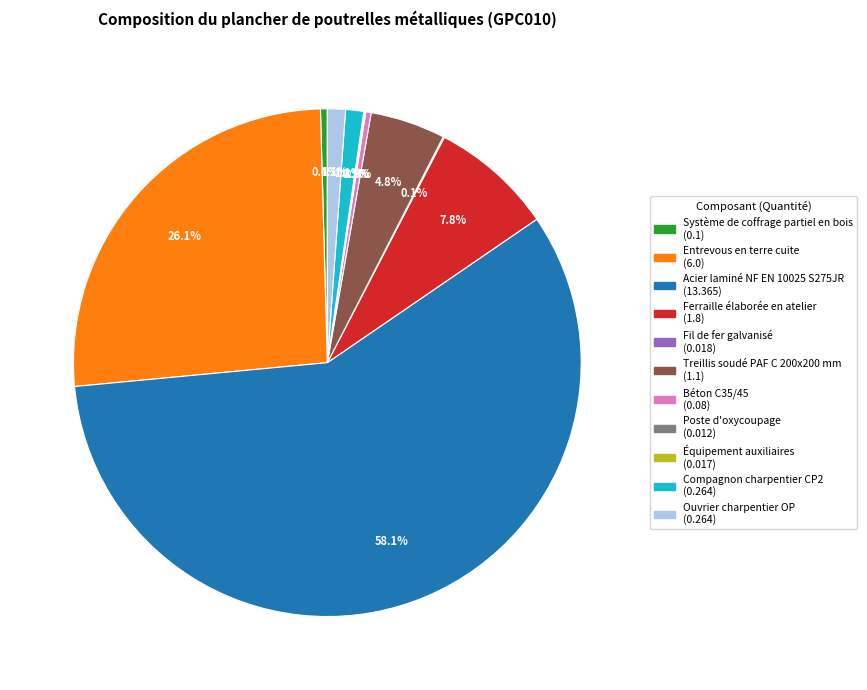

To the nearest percent, what is the combined percentage of Treillis soudé PAF C 200x200 mm and Béton C35/45?

5%